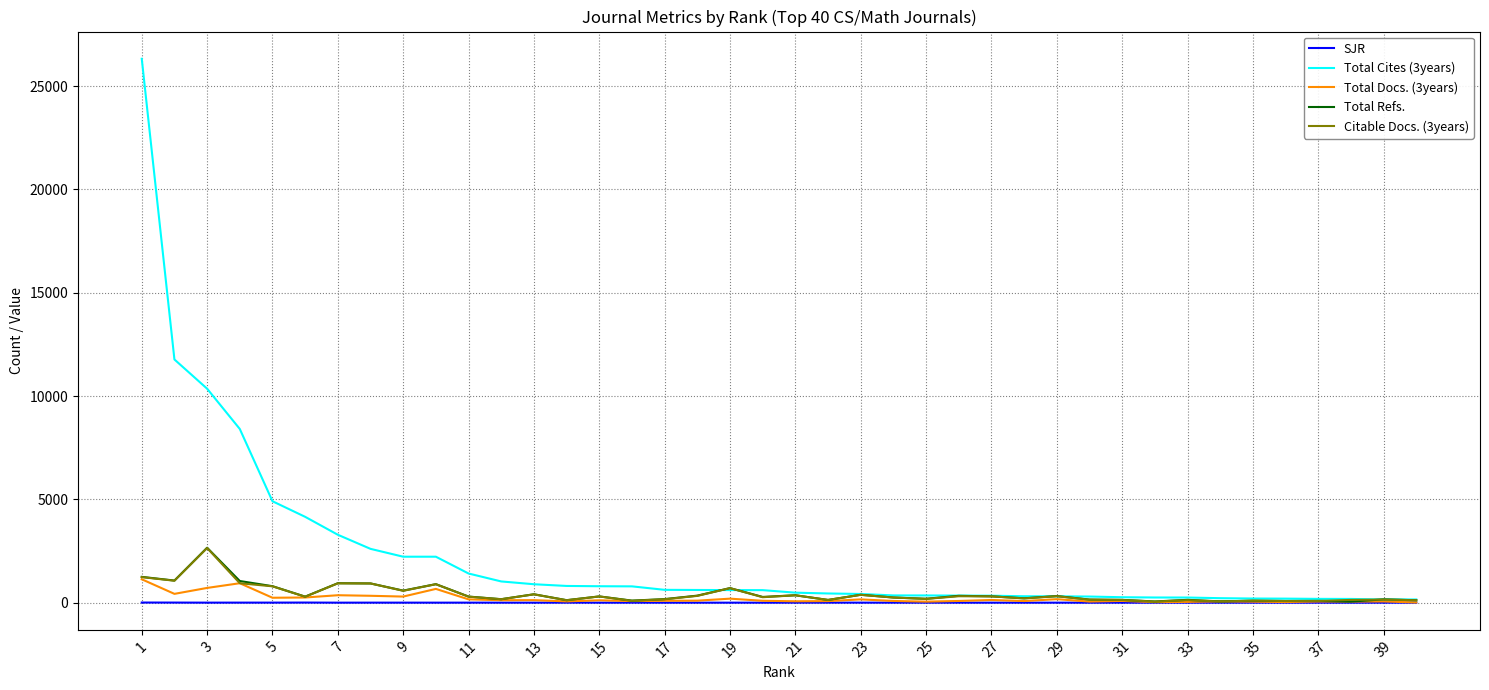

Which series has the widest spread of values?

Total Cites (3years)